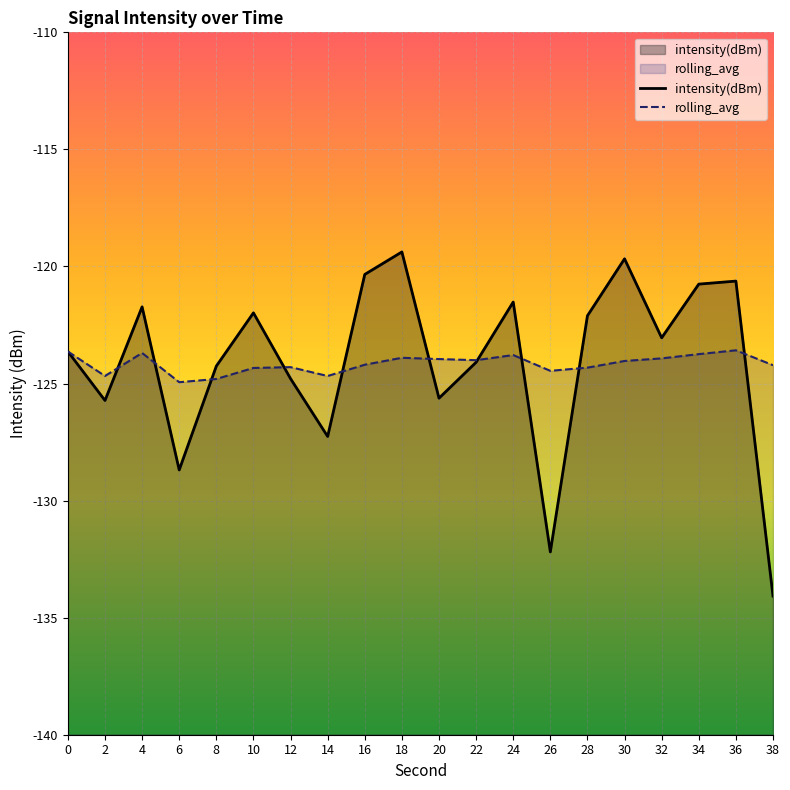

List the series in order of their peak value, highest first.

intensity(dBm), rolling_avg